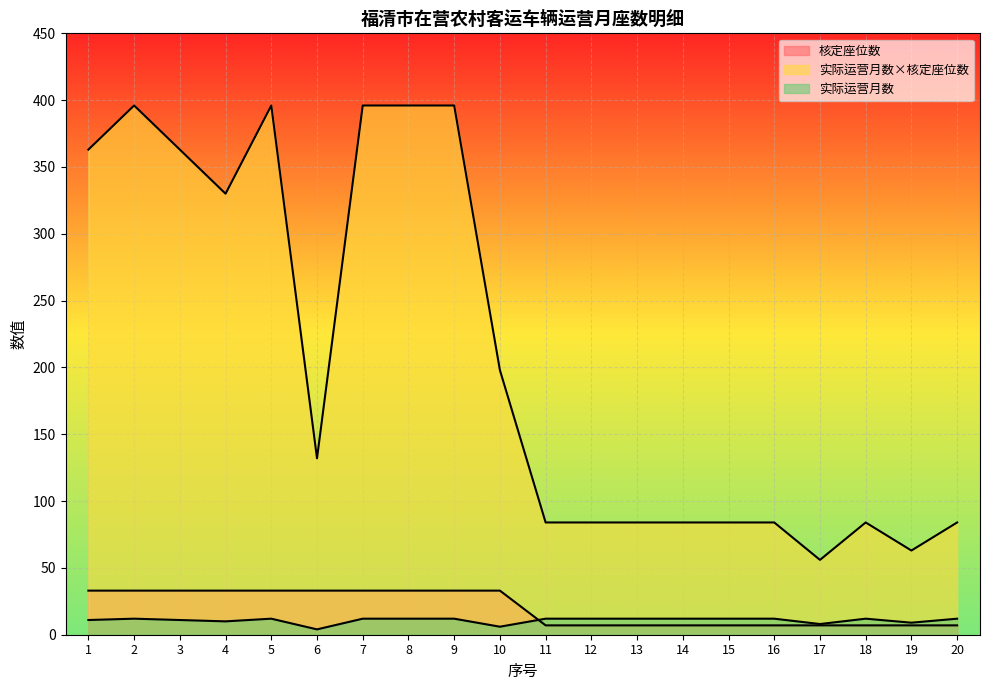

Reading left to right, transcribe all the data shown in this chart.

核定座位数: 33	33	33	33	33	33	33	33	33	33	7	7	7	7	7	7	7	7	7	7
实际运营月数×核定座位数: 363	396	363	330	396	132	396	396	396	198	84	84	84	84	84	84	56	84	63	84
实际运营月数: 11	12	11	10	12	4	12	12	12	6	12	12	12	12	12	12	8	12	9	12